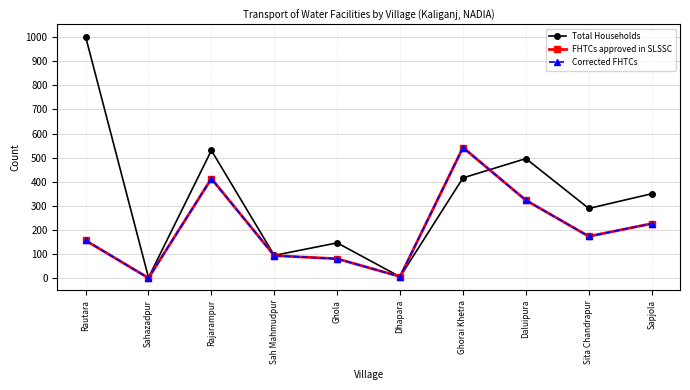

At how many categories does at least one series exceed 841?

1